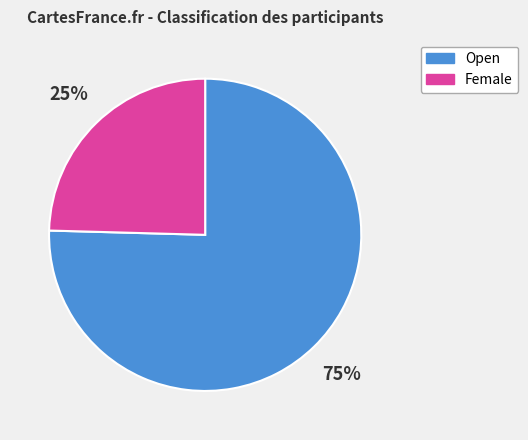

Which slice is the largest?

Open